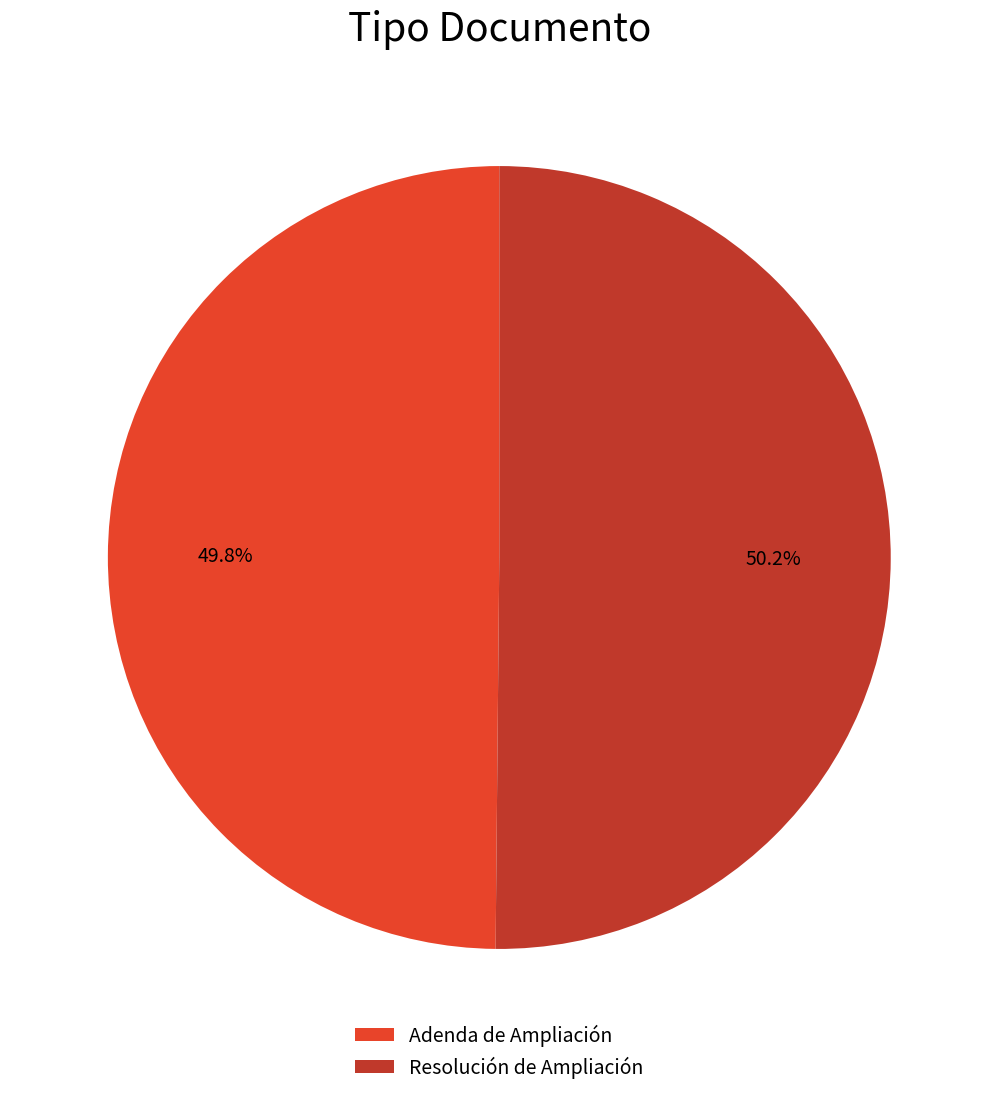

How many slices are in this pie chart?

2